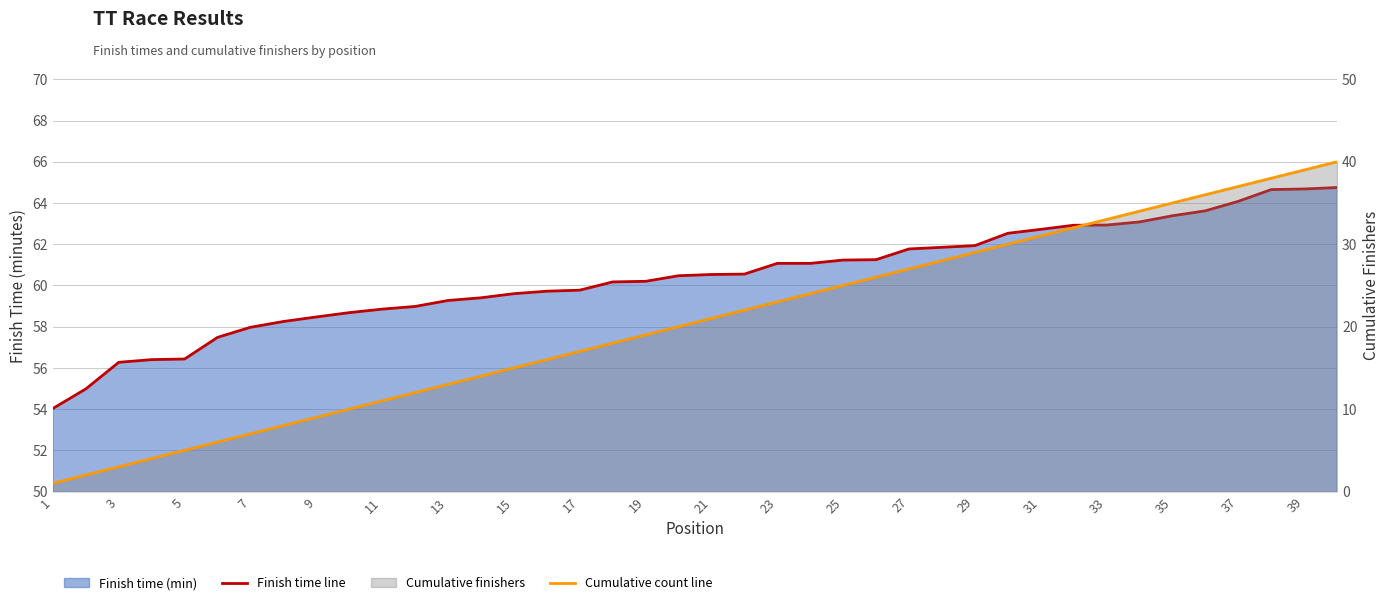

What is the difference between the second highest and minimum values in the Finish time line series?

10.7